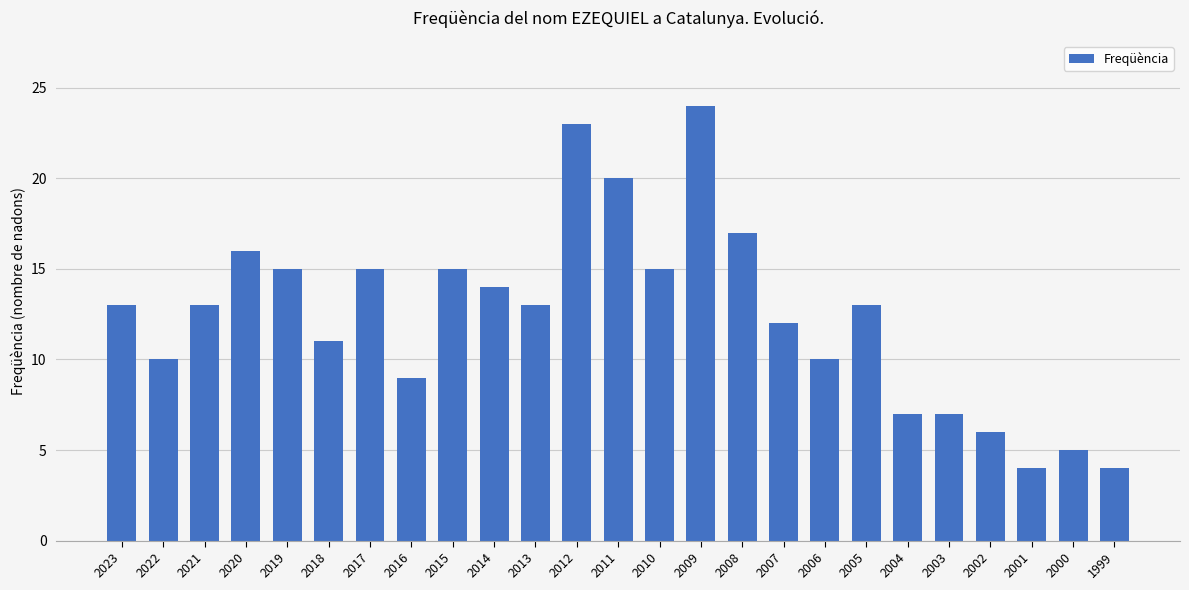

The chart shows a value of 15 at 2010. True or false?

True